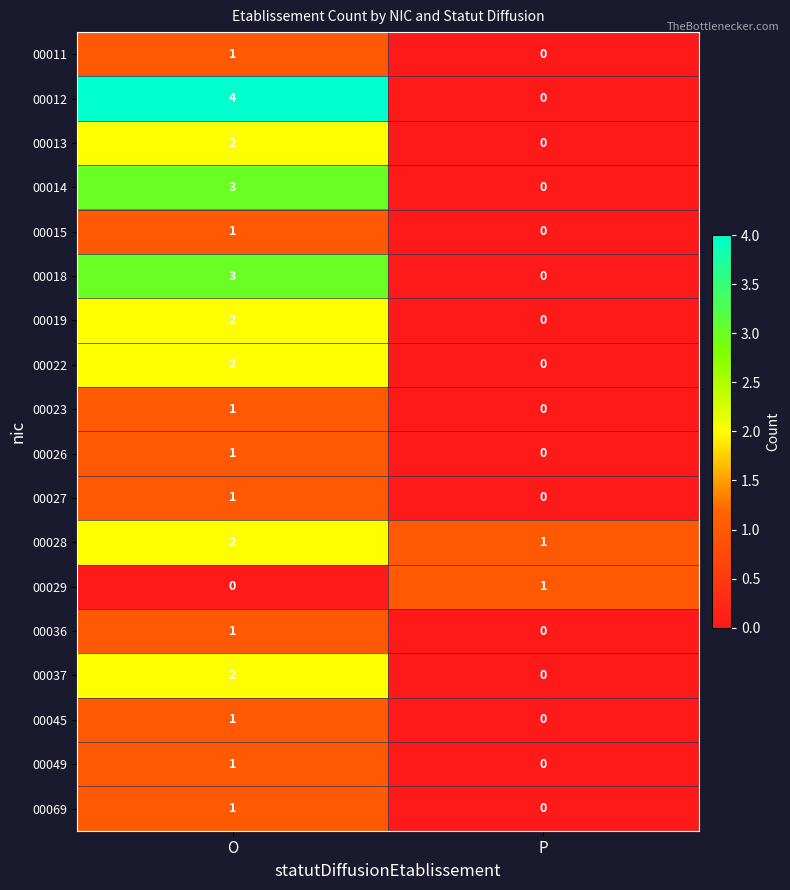

Is it true that 00013 equals -1 at P?

False